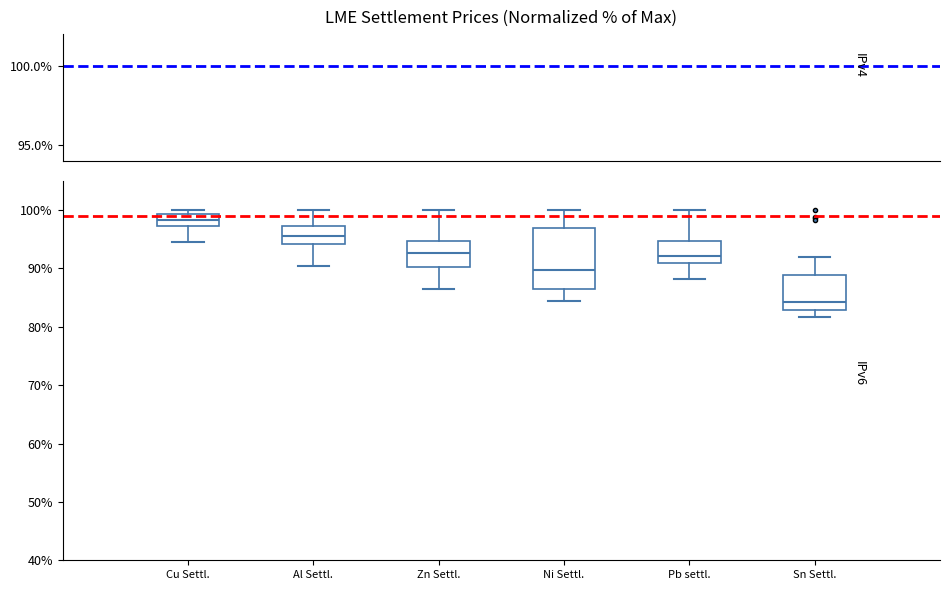

Which box has the highest median line?

Cu Settl.